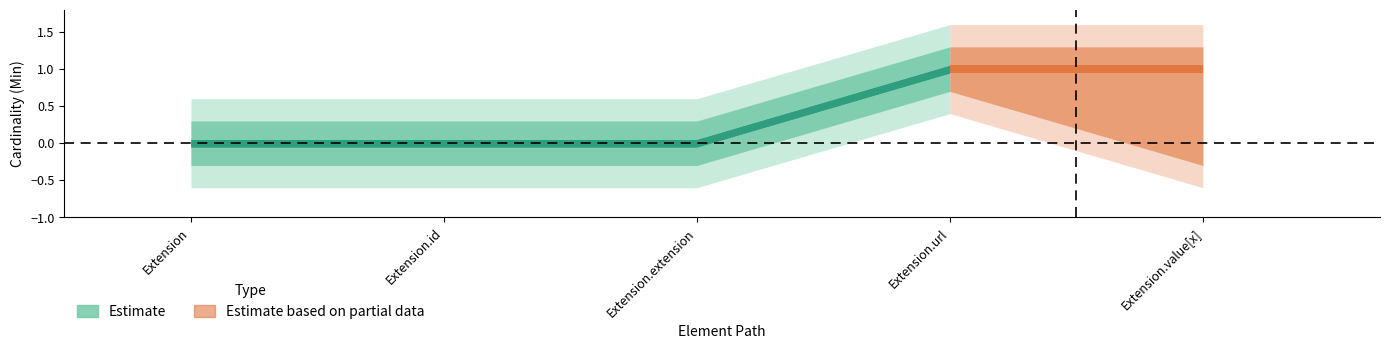

The value of Min at Extension.value[x] is 2. True or false?

False